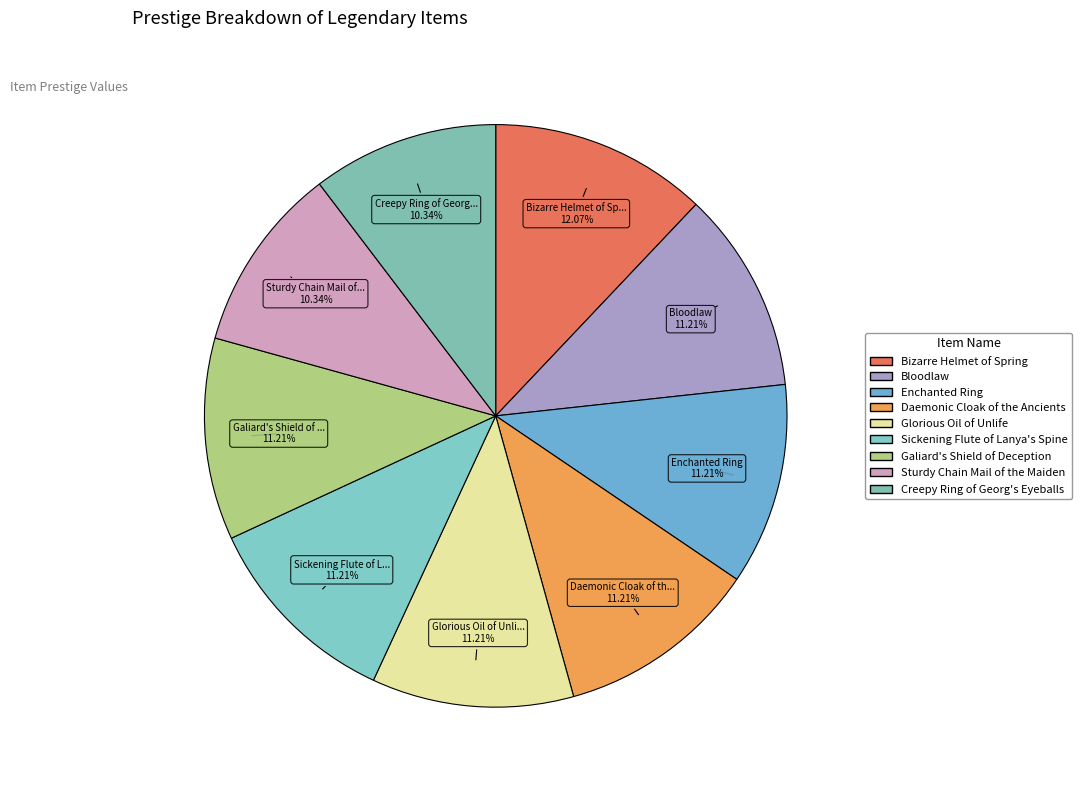

Does Sturdy Chain Mail of the Maiden account for over 50% of the chart?

No